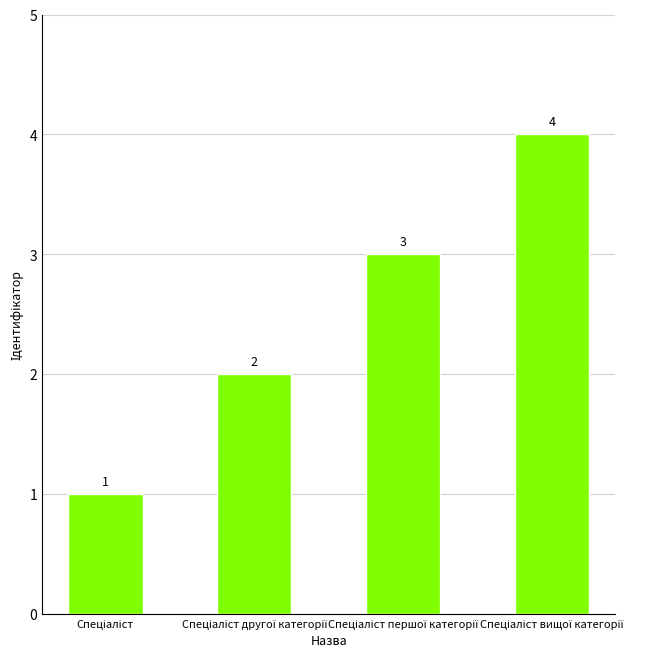

Reading left to right, what are all the values shown in this chart?

1	2	3	4